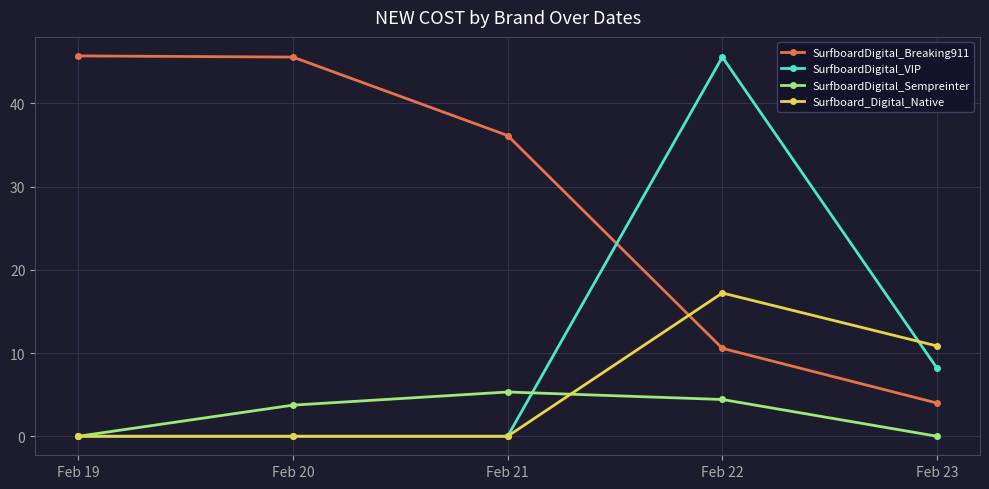

Which series has the largest total across all categories?

SurfboardDigital_Breaking911